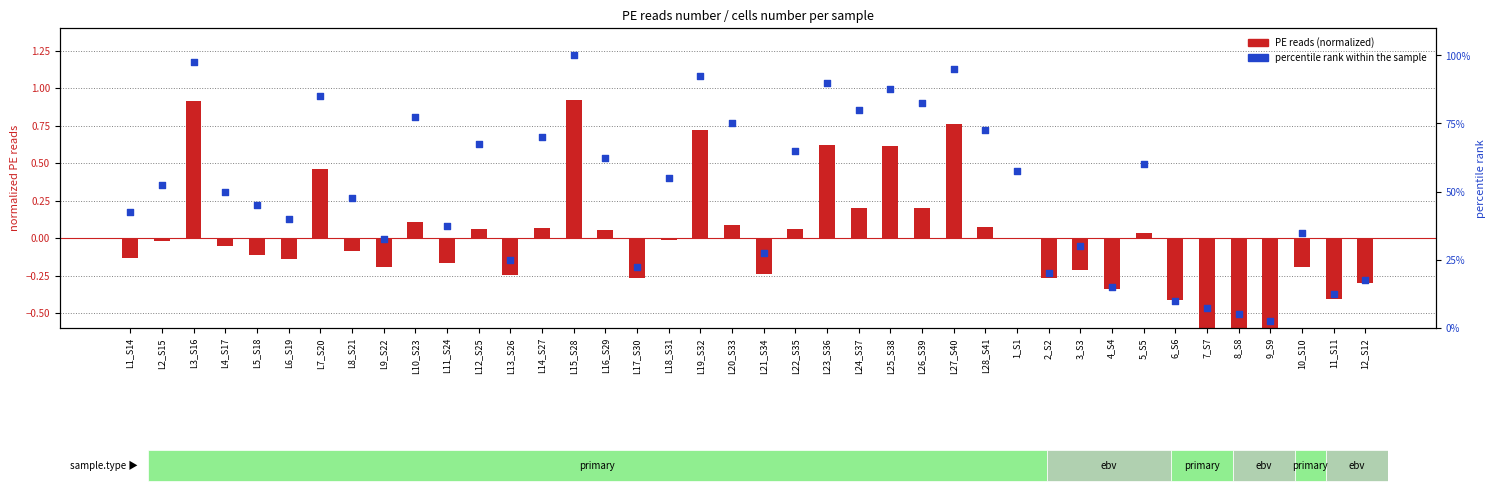

What is the total value across all series at L26_S39?

82.7